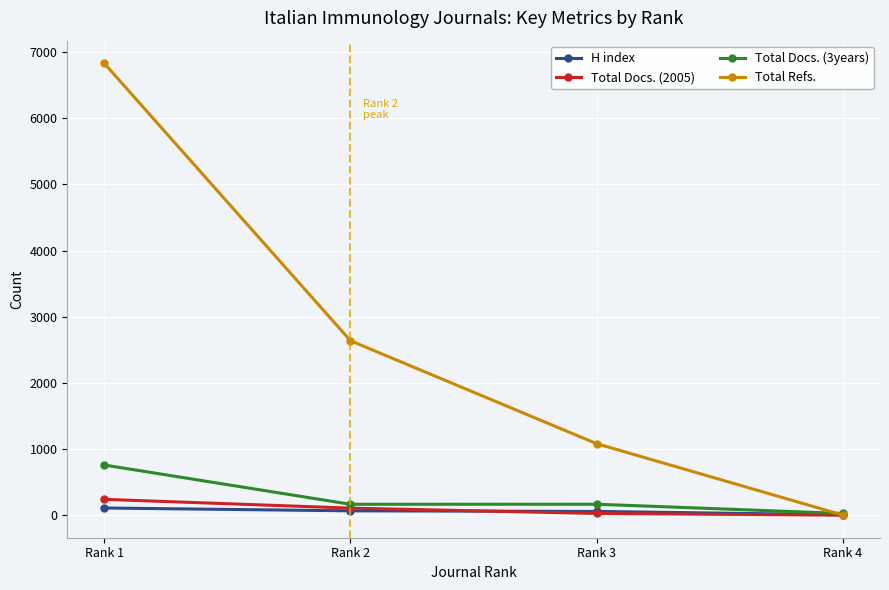

At which label does Total Refs. reach its peak?

Rank 1